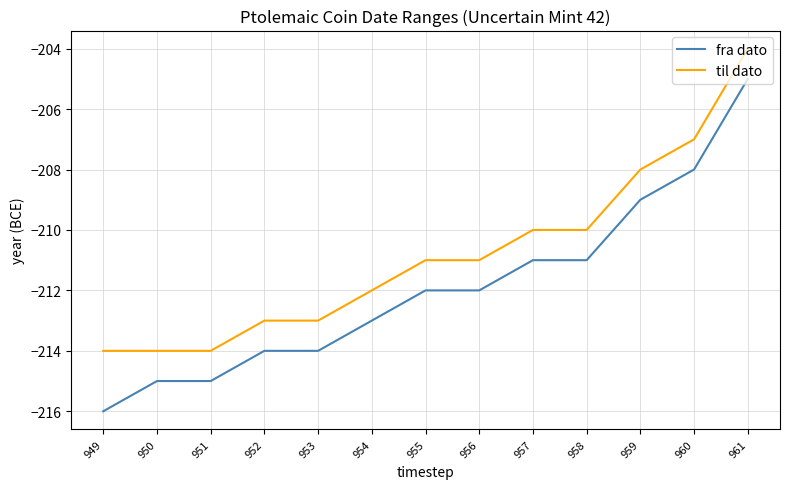

What is the spread (max minus min) of values at 957?

1